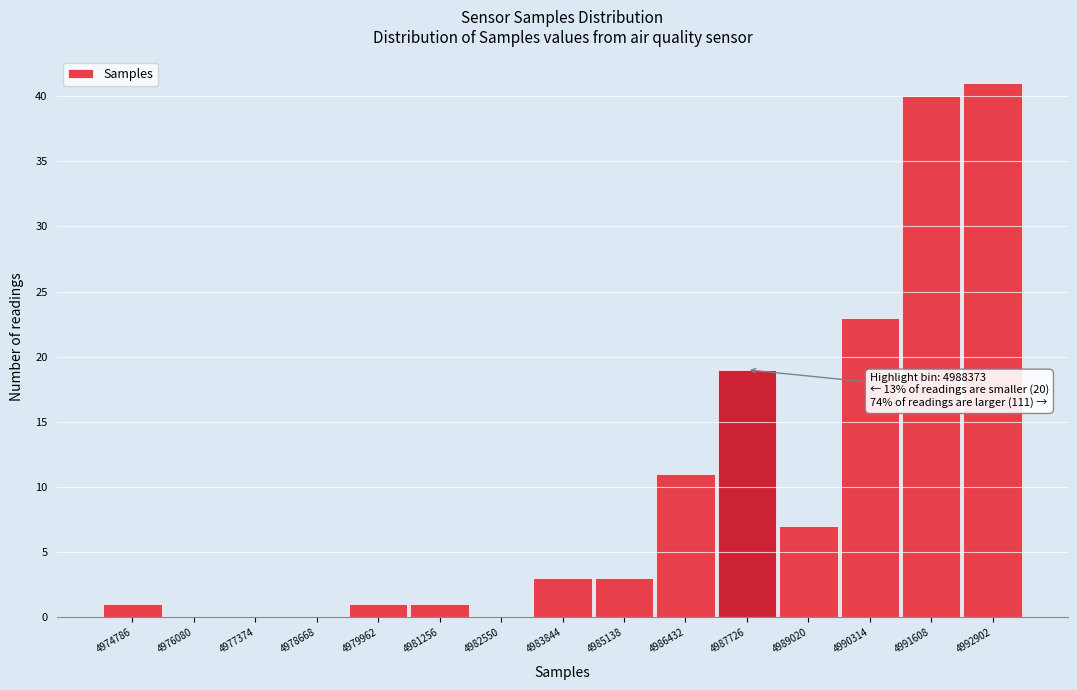

Reading left to right, what are all the values shown in this chart?

4974786=1	4976080=0	4977374=0	4978668=0	4979962=1	4981256=1	4982550=0	4983844=3	4985138=3	4986432=11	4987726=19	4989020=7	4990314=23	4991608=40	4992902=41